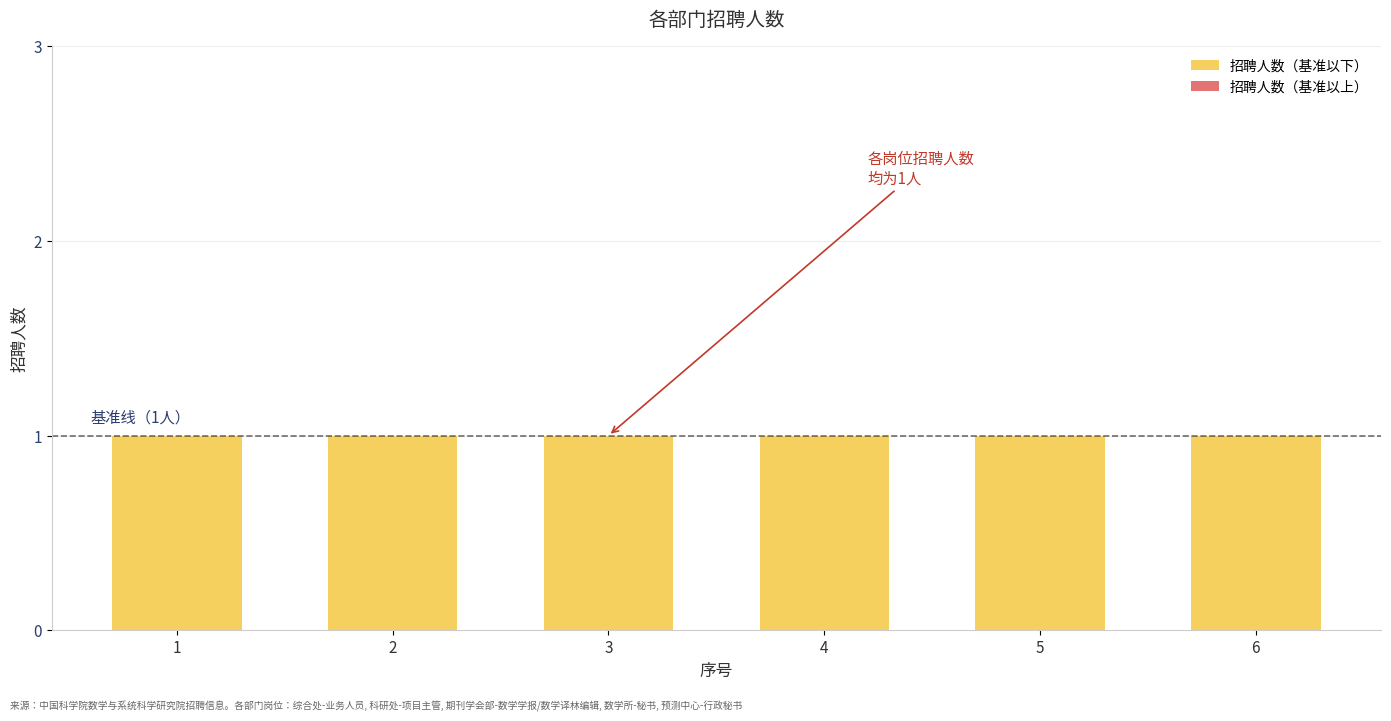

Rank the series at 1 from lowest to highest value.

招聘人数（基准以上）, 招聘人数（基准以下）